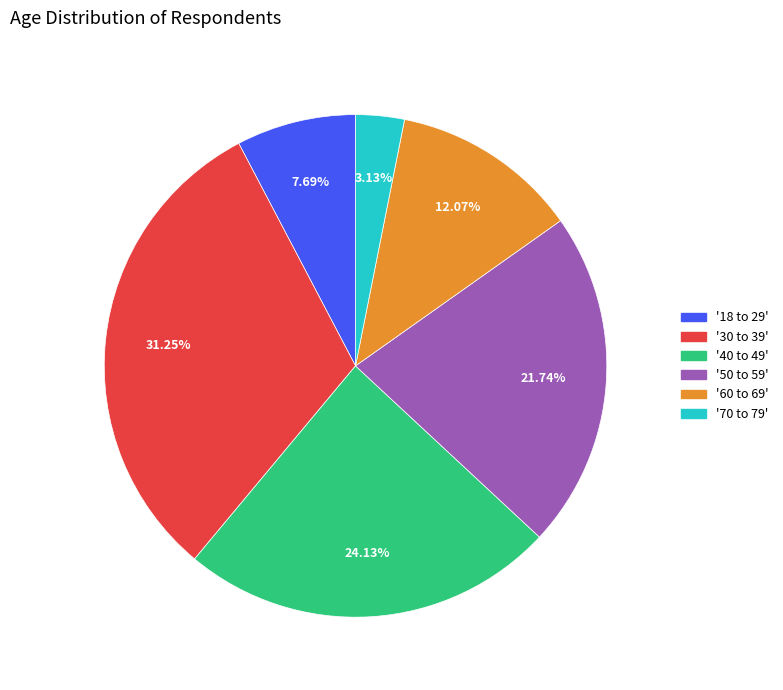

How many slices are in this pie chart?

6